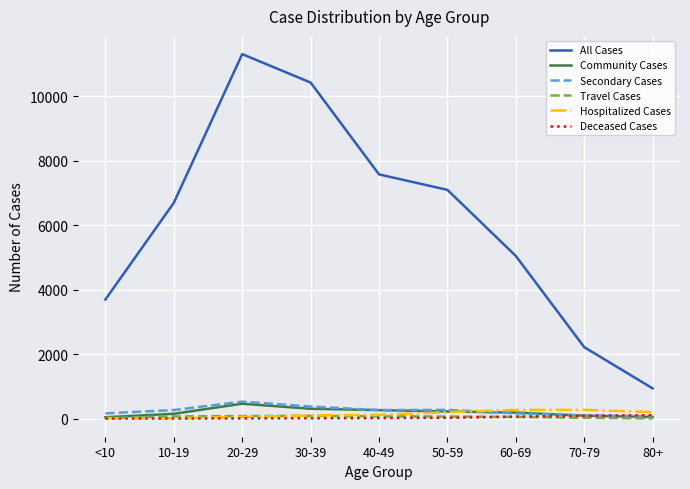

Which series has the widest spread of values?

All Cases